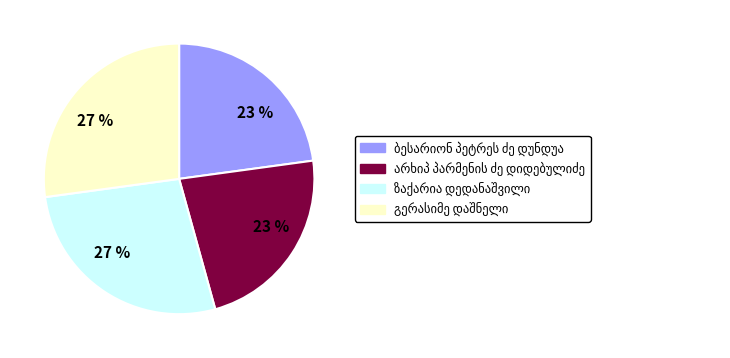

Is there a majority slice in this chart?

No